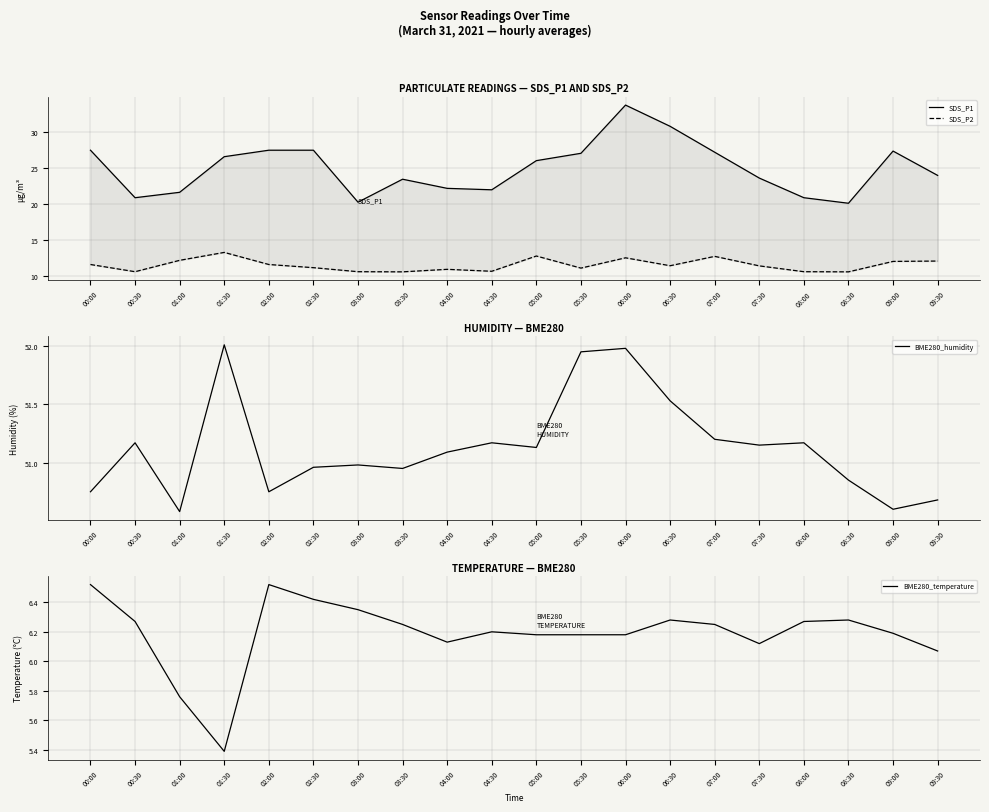

List the labels in order of BME280_humidity value, largest first.

01:30, 06:00, 05:30, 06:30, 07:00, 00:30, 04:30, 08:00, 07:30, 05:00, 04:00, 03:00, 02:30, 03:30, 08:30, 00:00, 02:00, 09:30, 09:00, 01:00